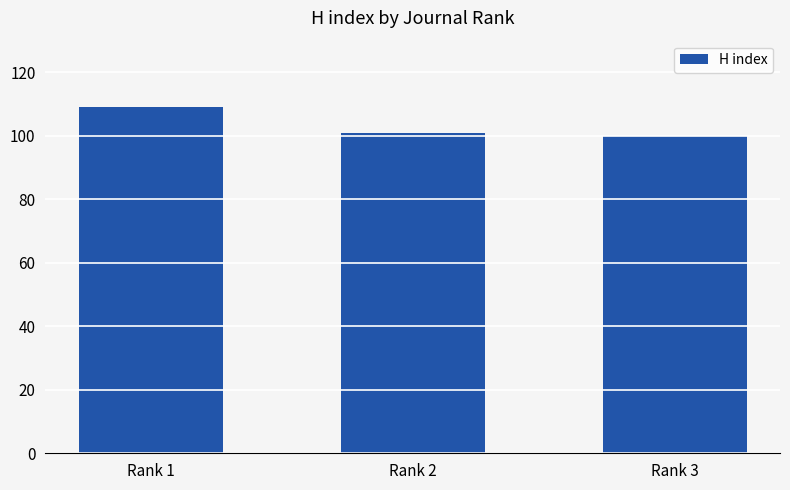

What value does the data have at Rank 3?

100